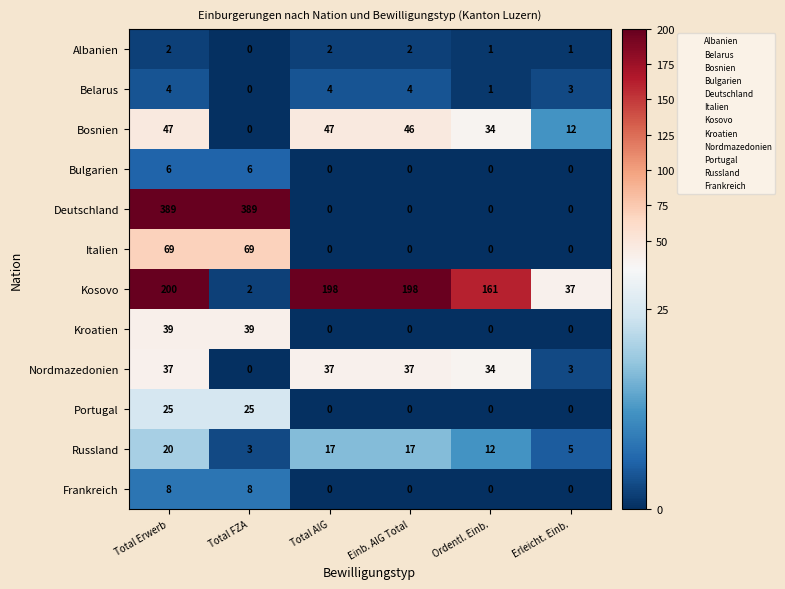

What is the approximate value of Kroatien at Total FZA?

39